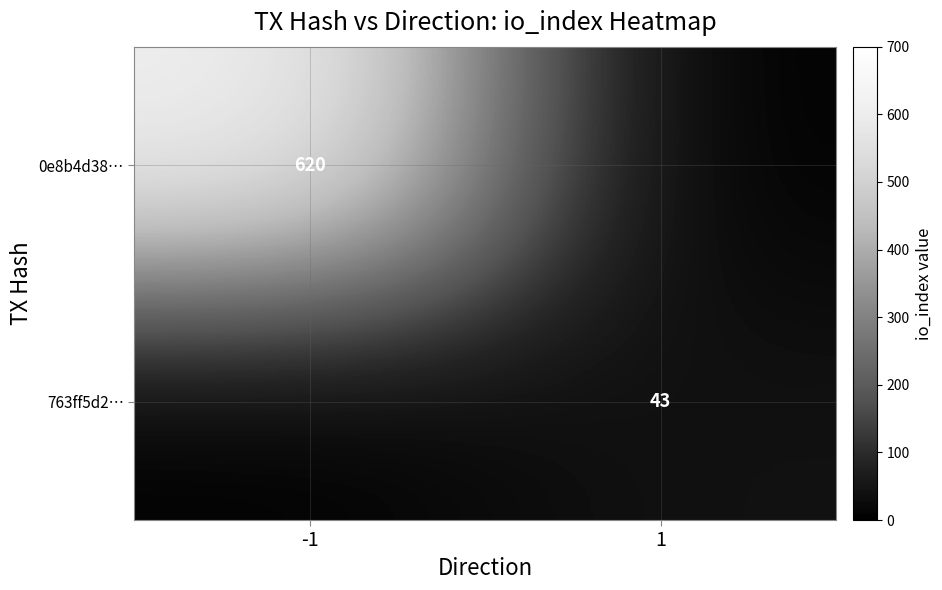

True or false: 0e8b4d38… has a value of 620 at -1.

True